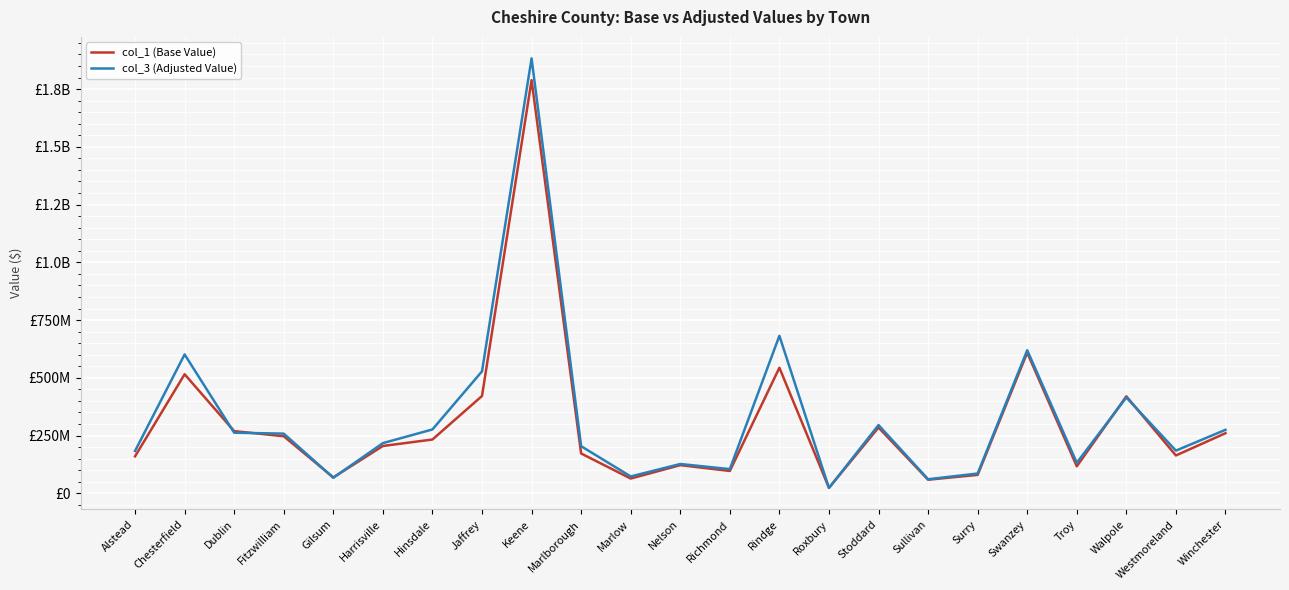

Does the chart display data point markers on the line(s)?

No